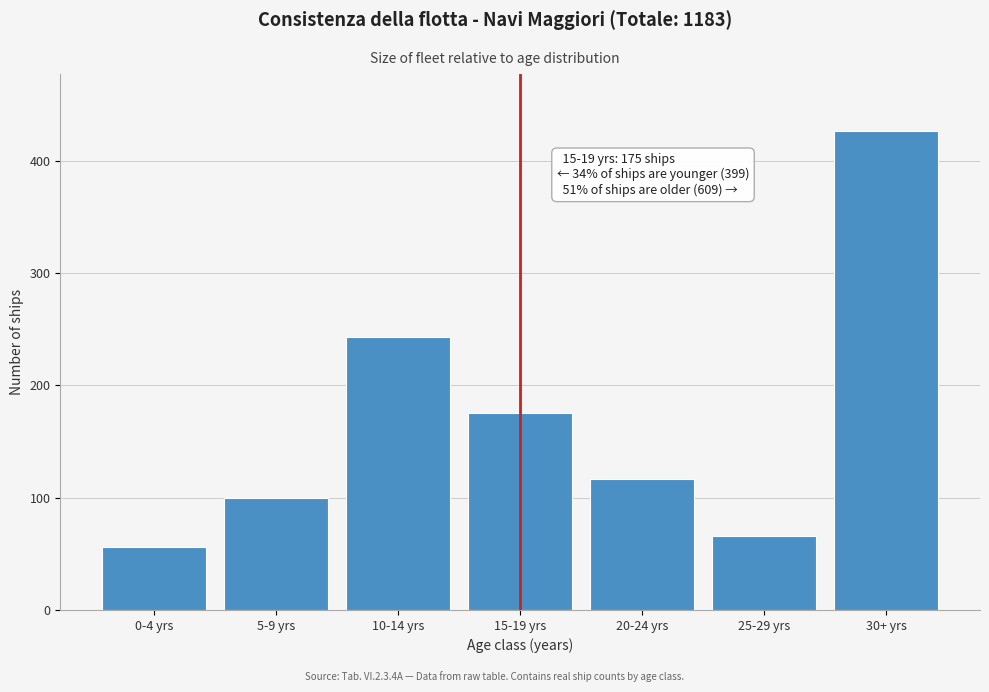

Reading left to right, transcribe all the data shown in this chart.

56	100	243	175	117	66	426